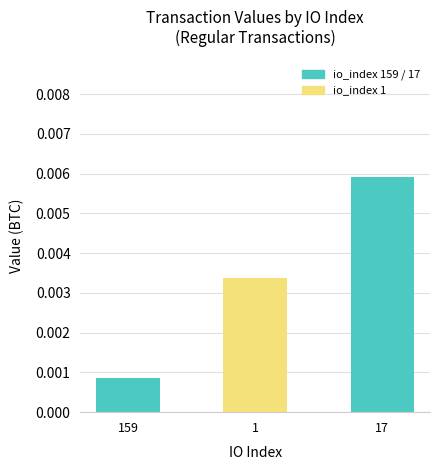

How many distinct data groups are displayed?

1